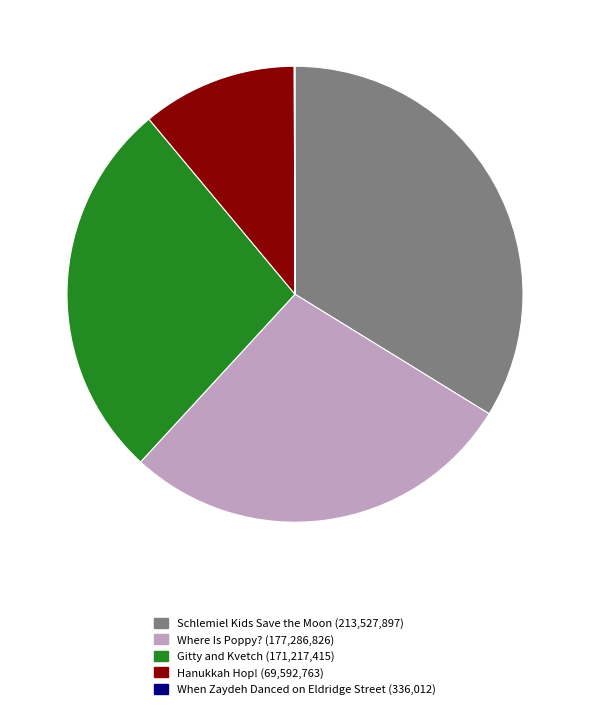

Combined, do Hanukkah Hop! and Where Is Poppy? account for over 50%?

No